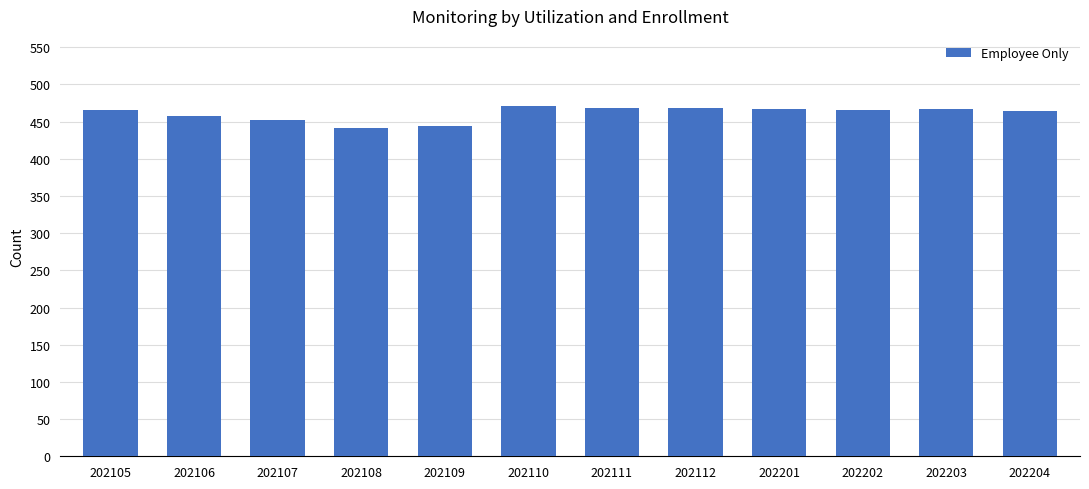

The chart shows a value of 466 at 202202. True or false?

True